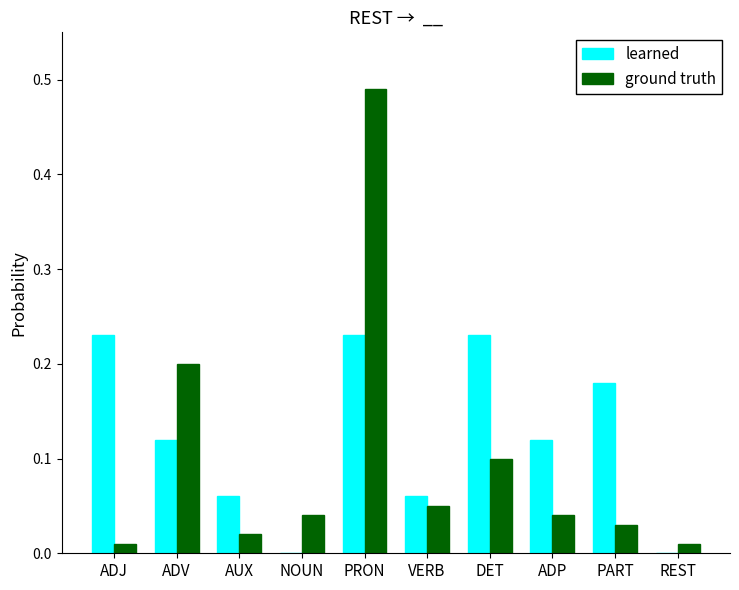

Is it true that learned equals 0.1 at DET?

False